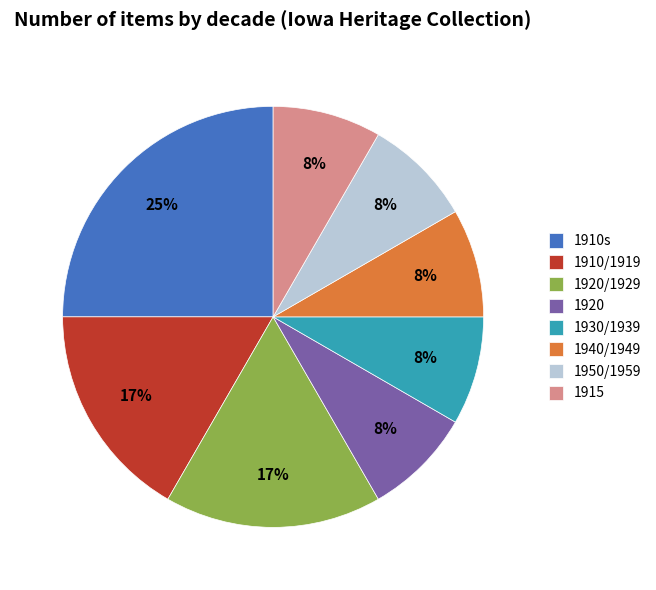

Which category has the biggest portion of the pie?

1910s